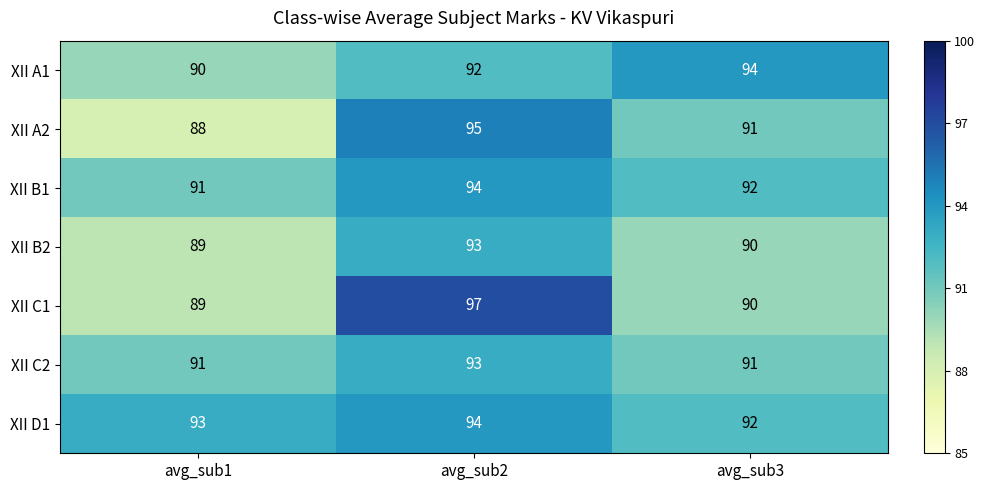

The value of XII D1 at avg_sub3 is 51. True or false?

False